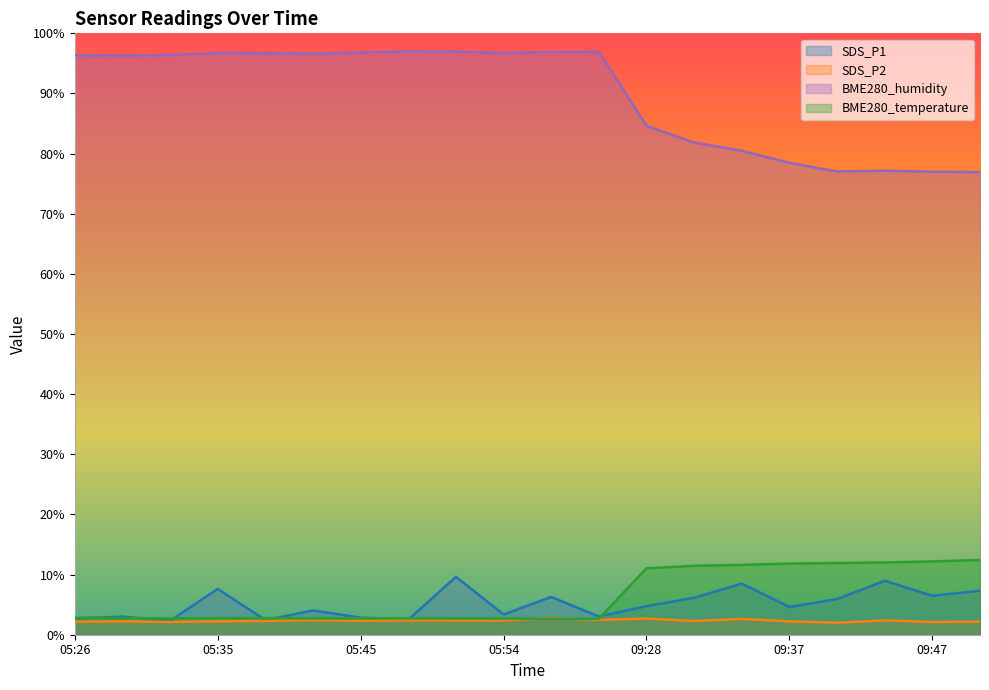

Rank the series at 09:50 from highest to lowest value.

BME280_humidity, BME280_temperature, SDS_P1, SDS_P2